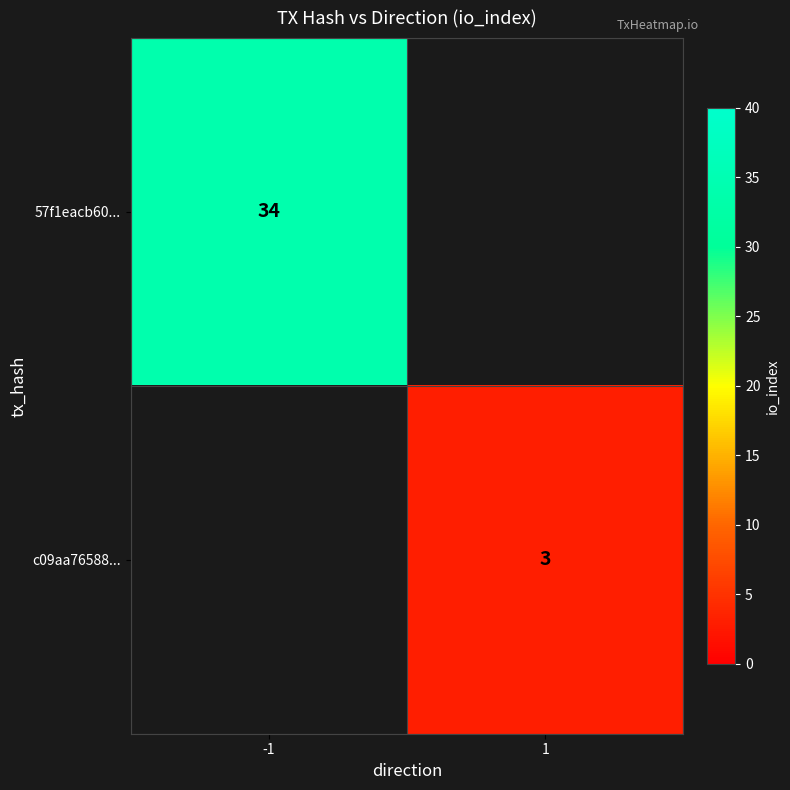

Which category has the highest value across all series?

-1